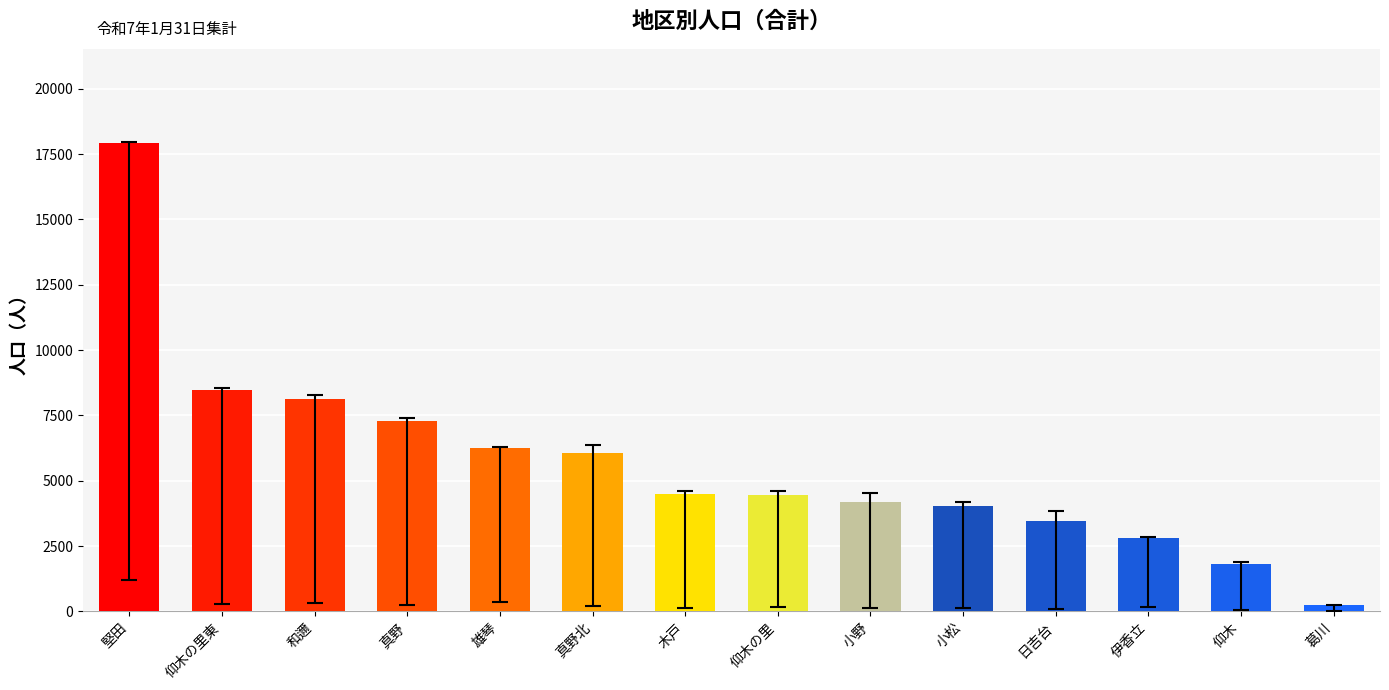

Count the number of data series in this chart.

1